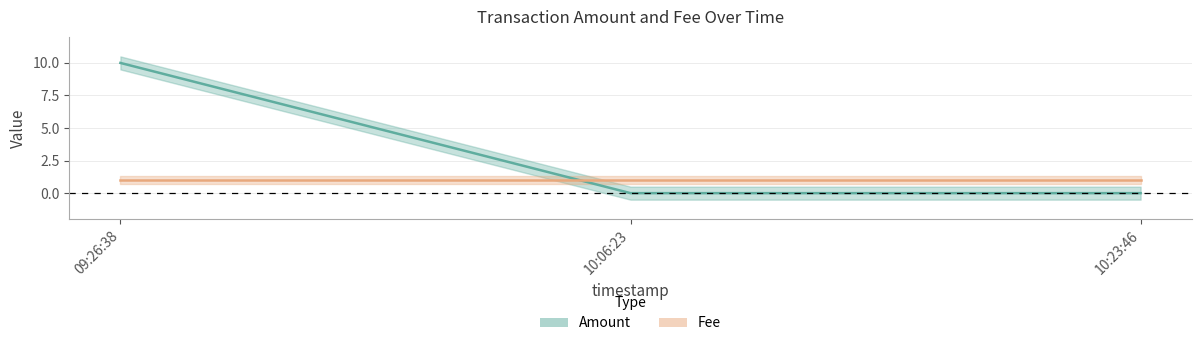

List the series in order of their overall mean, lowest first.

Fee, Amount